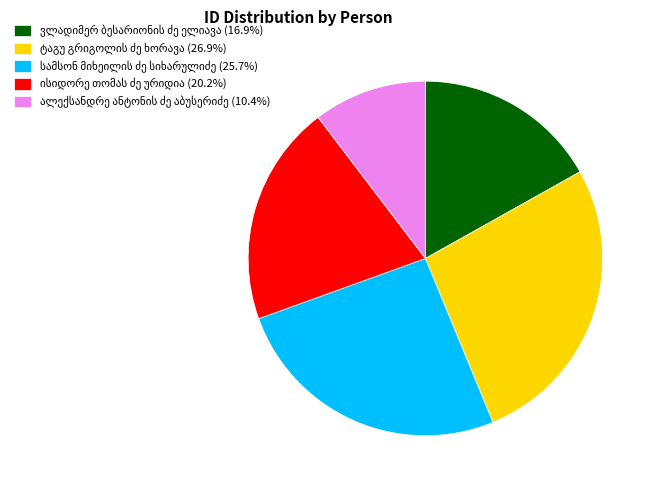

Does any single category account for the majority?

No